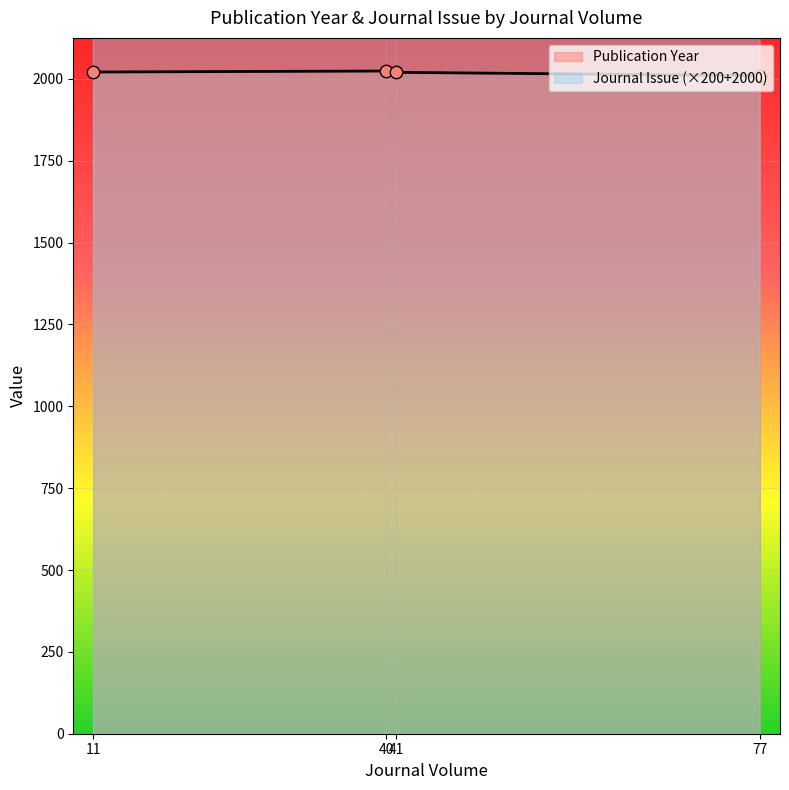

What is the minimum value for Publication Year?

2010